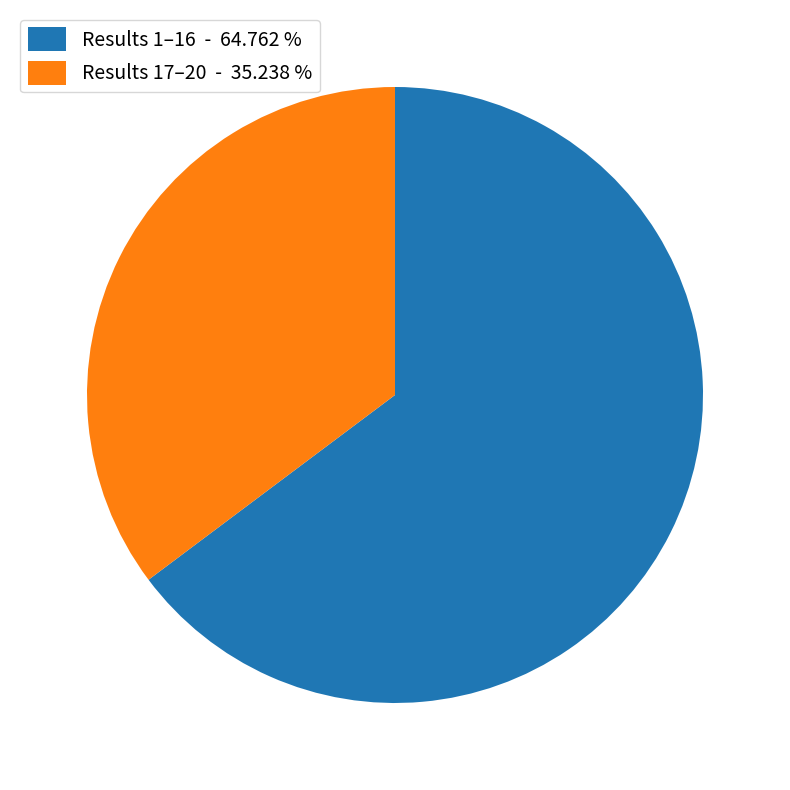

Which has a higher value, Results 1–16 - 64.762 % or Results 17–20 - 35.238 %?

Results 1–16 - 64.762 %